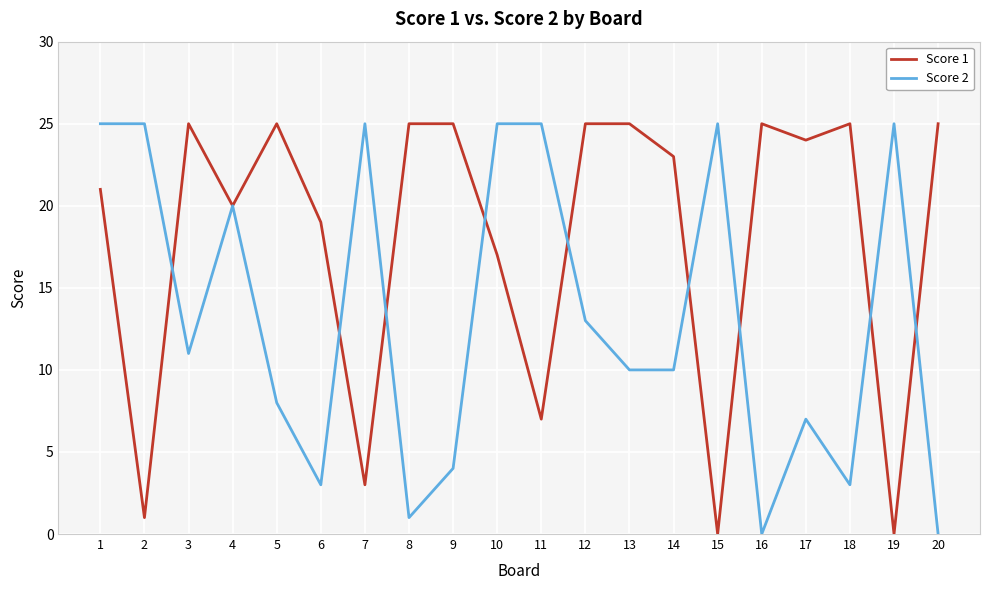

What value does the Score 1 series have at 10, to the nearest 10?

20